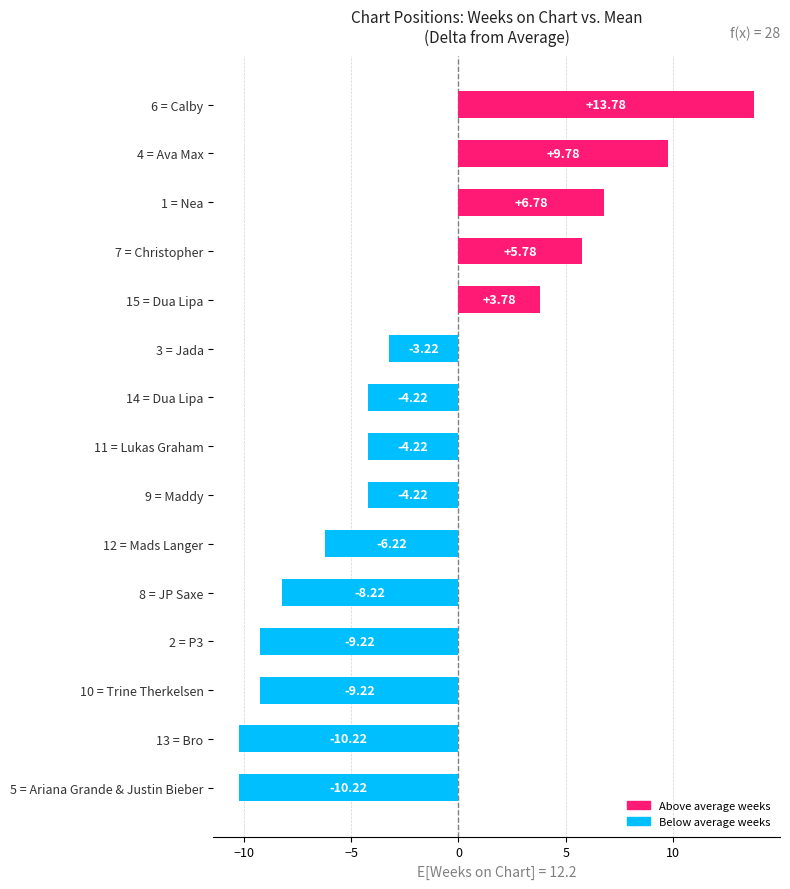

What is the change in value from 1 = Nea to 6 = Calby?

+7.0